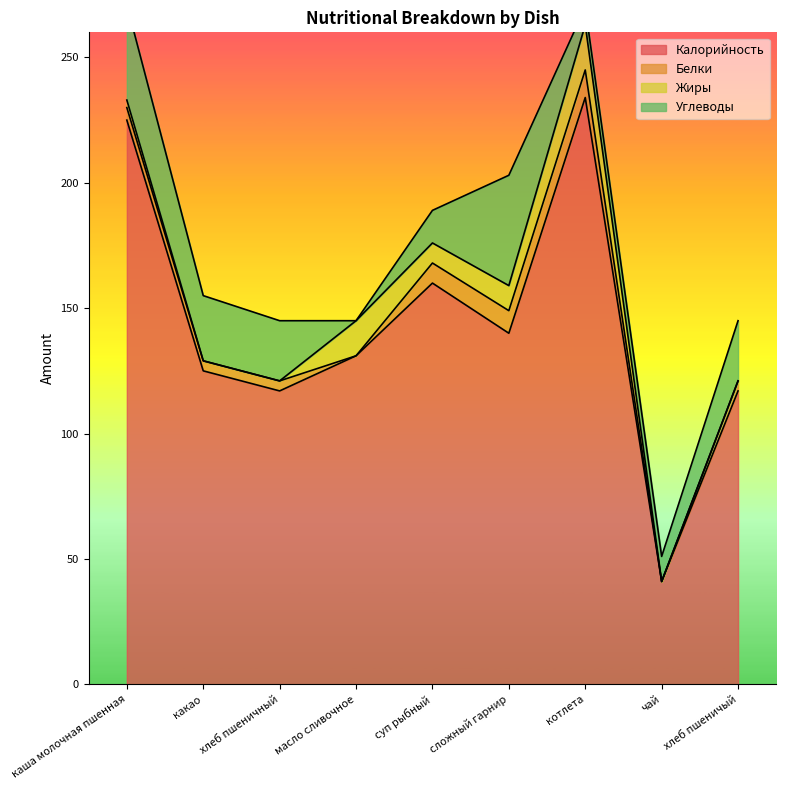

True or false: Калорийность and Жиры intersect in this chart.

False